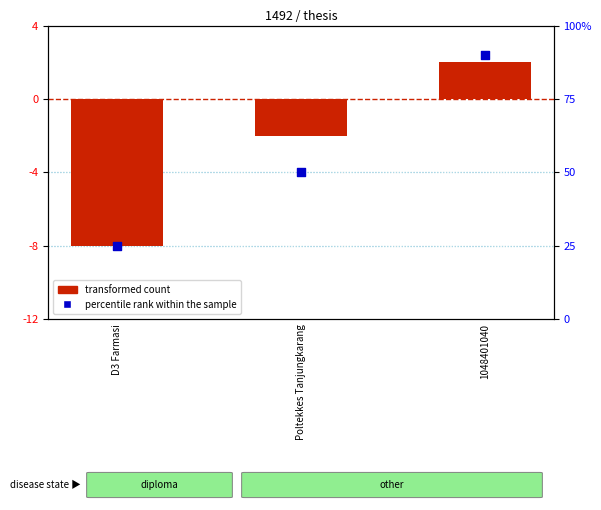

At which category is the sum across all series the highest?

1048401040